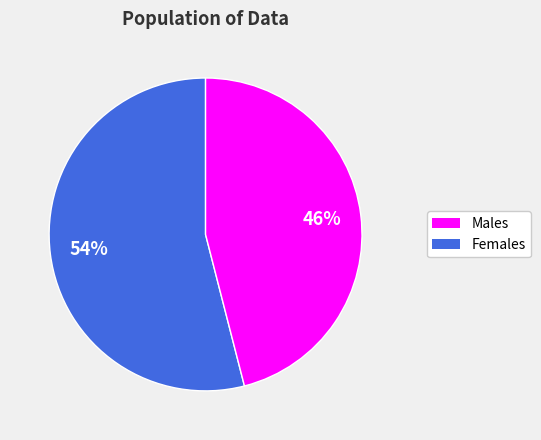

Is there any slice that represents more than half of the pie?

Yes